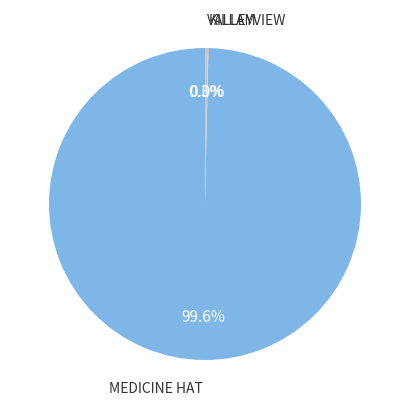

Do MEDICINE HAT and VALLEYVIEW together represent more than half of the pie?

Yes